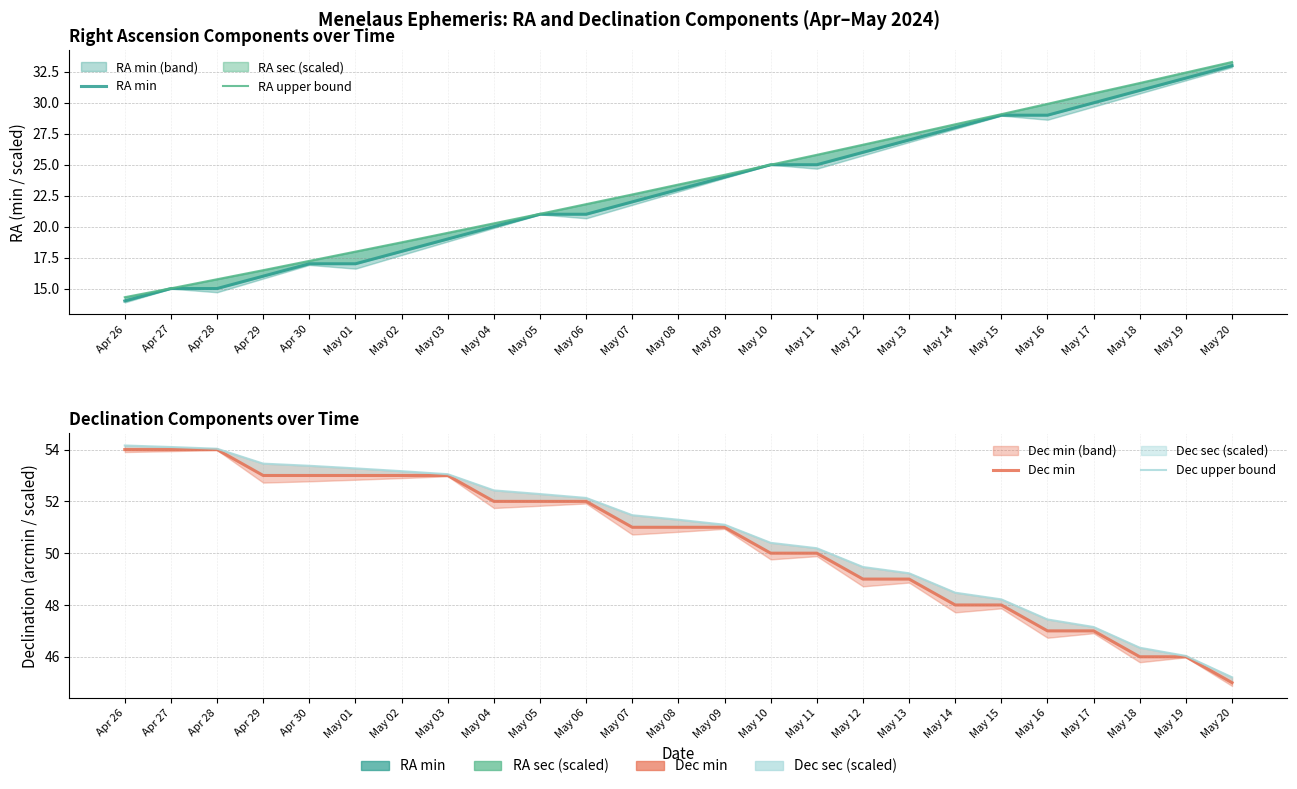

How many values in the Dec upper bound series exceed 51?

14